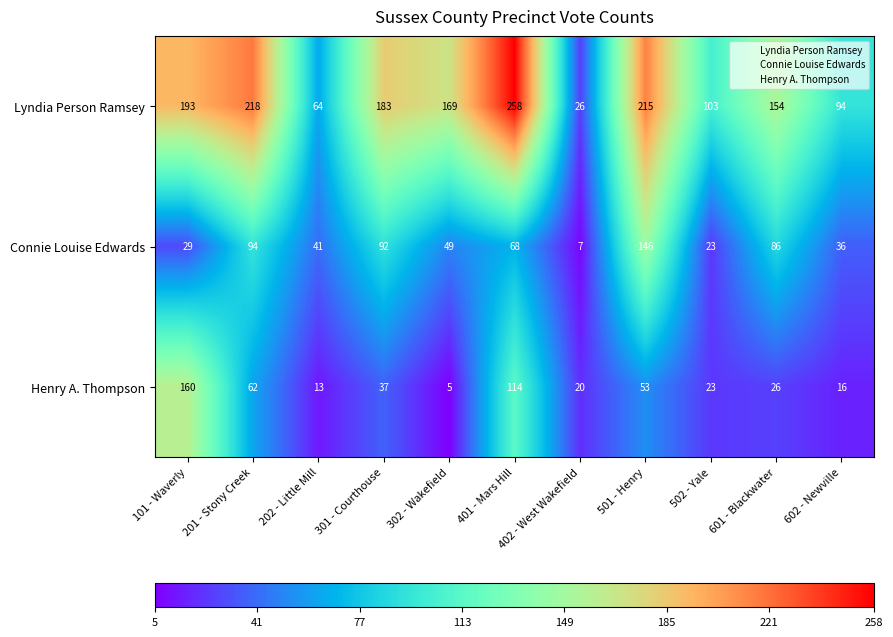

At which label does Lyndia Person Ramsey first exceed 169?

101 - Waverly